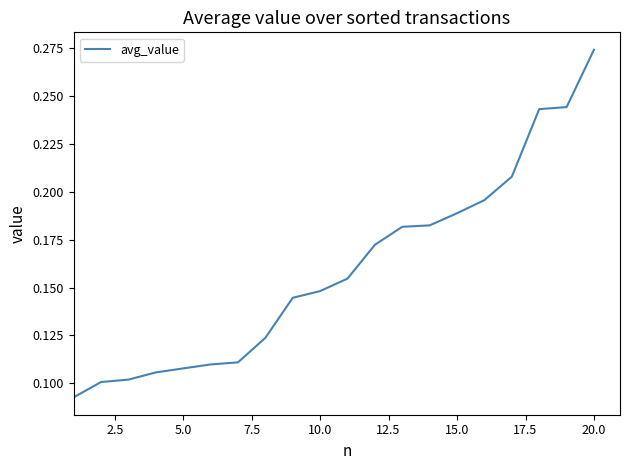

What is the greatest value displayed?

0.3